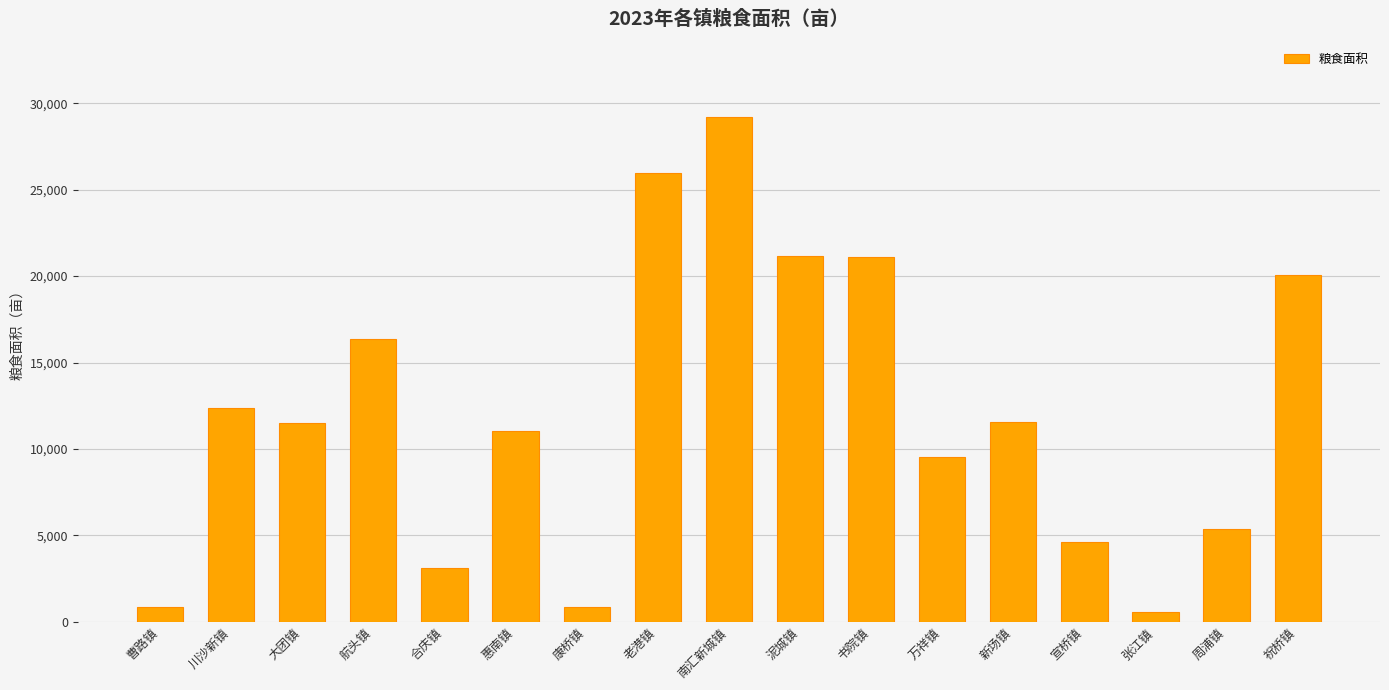

Where is the data nearest to the value 14881?

航头镇